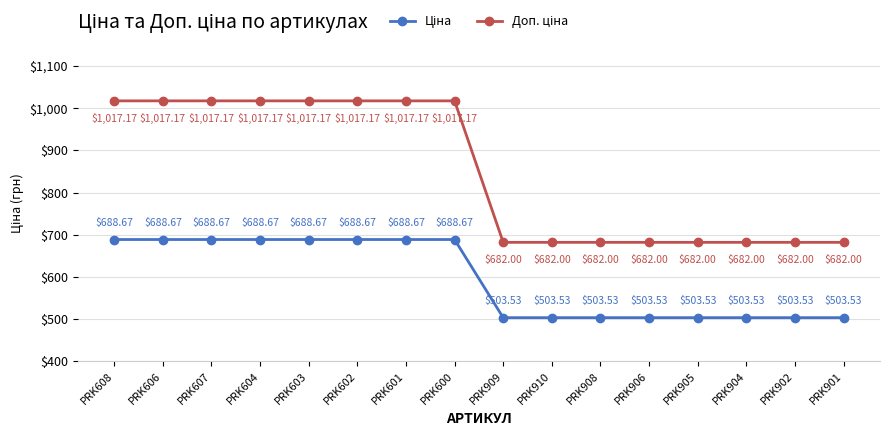

What is the greatest value displayed?

1017.2